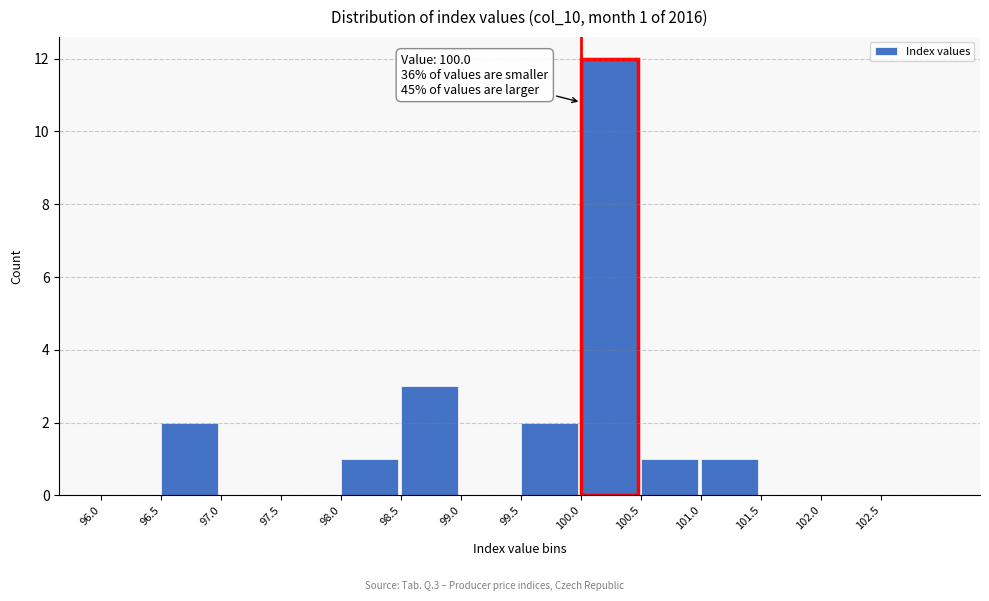

Over which range of the x-axis is the bar tallest?

100.0 to 100.5